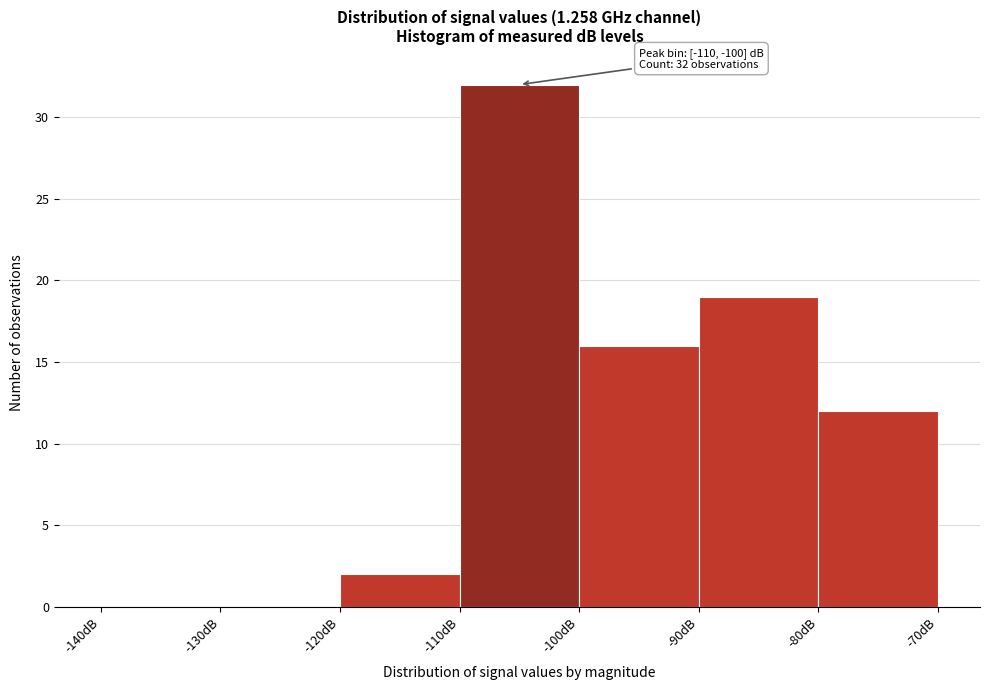

Which range on the x-axis has the tallest bar?

-110 to -100